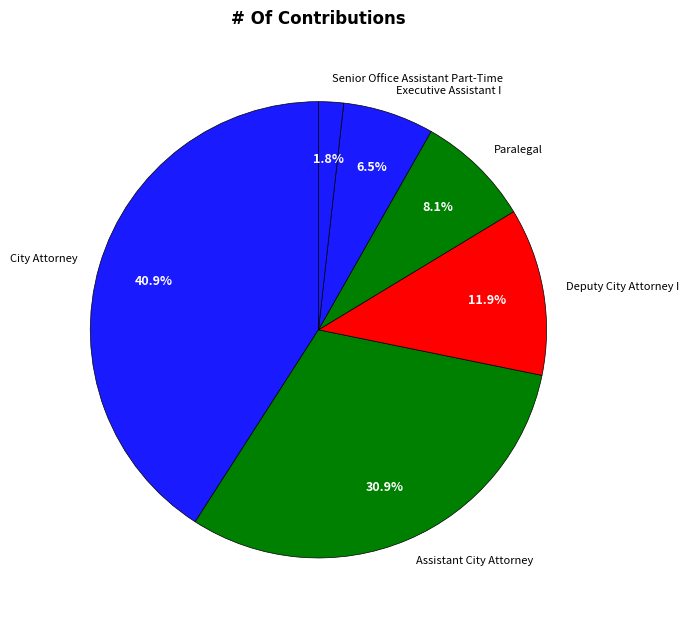

Which has a higher value, Assistant City Attorney or Deputy City Attorney I?

Assistant City Attorney